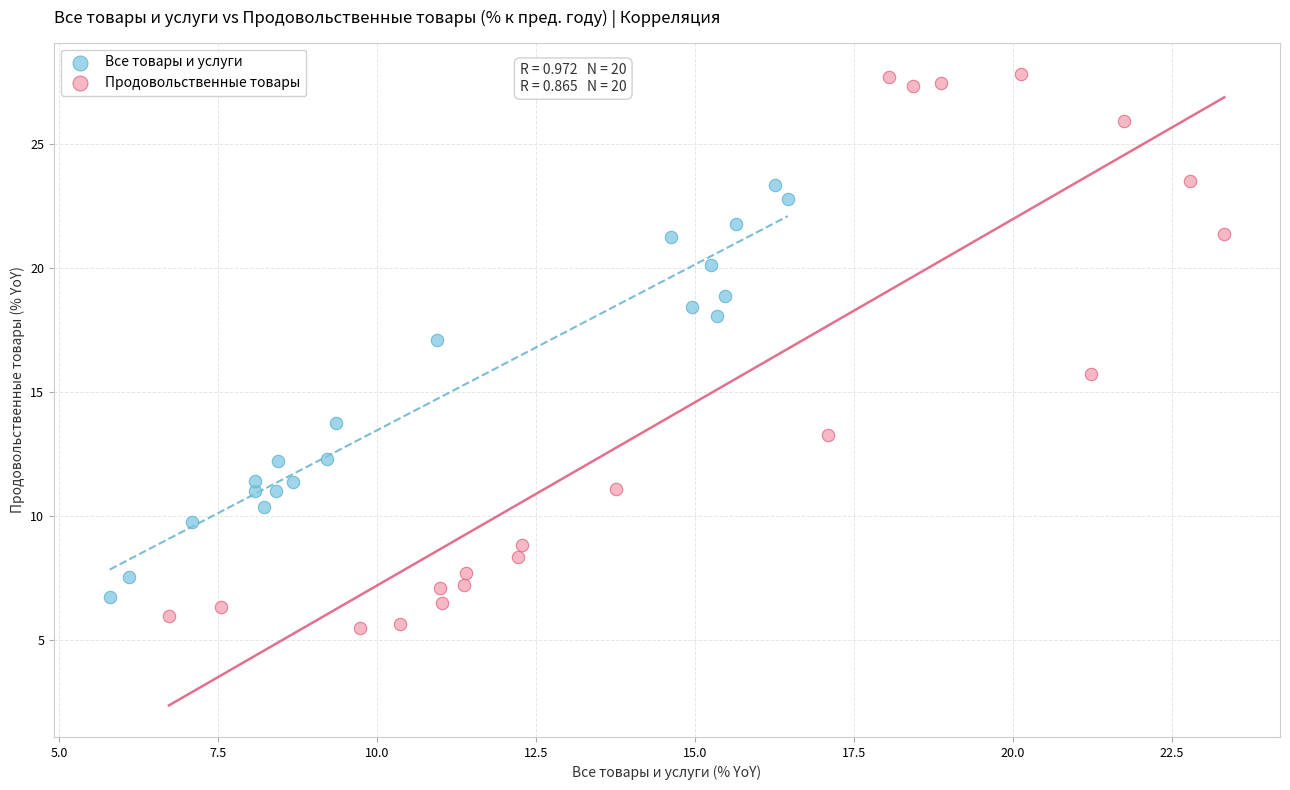

Which series contains the highest Y value?

Продовольственные товары